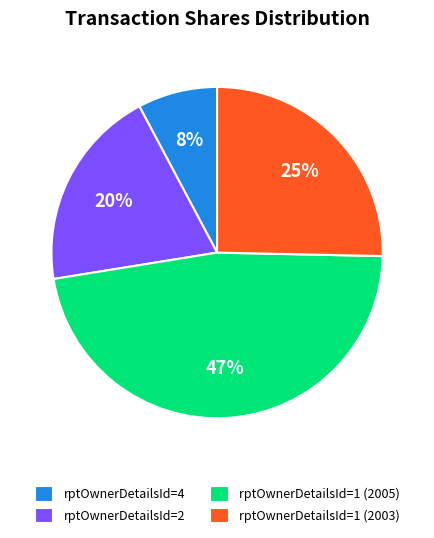

Which category has the biggest portion of the pie?

rptOwnerDetailsId=1 (2005)